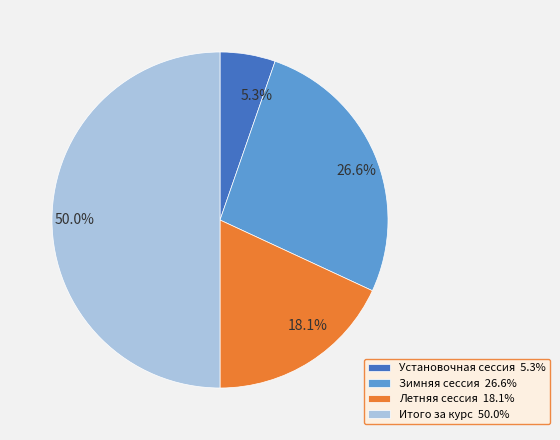

Is Установочная сессия 5.3% the majority of the pie?

No